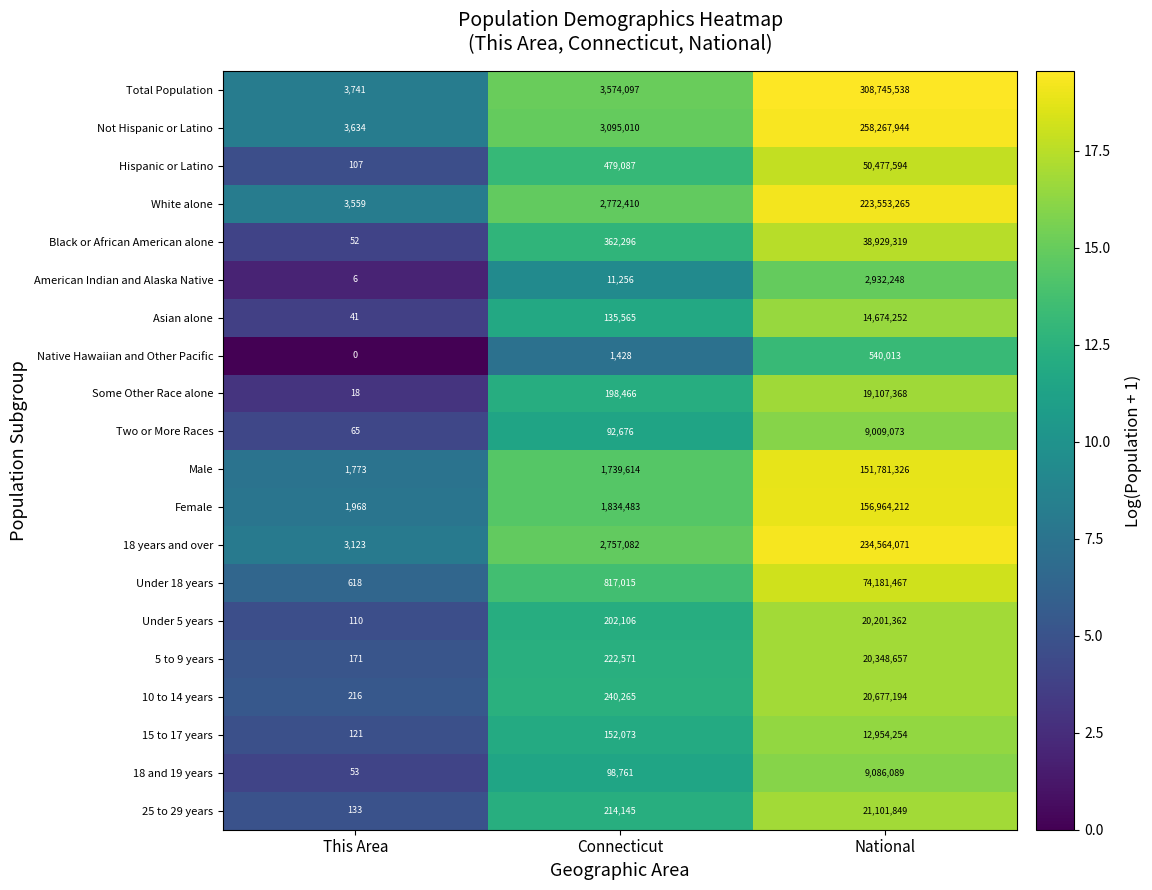

What is the difference between the Under 5 years values at Connecticut and National?

19999256